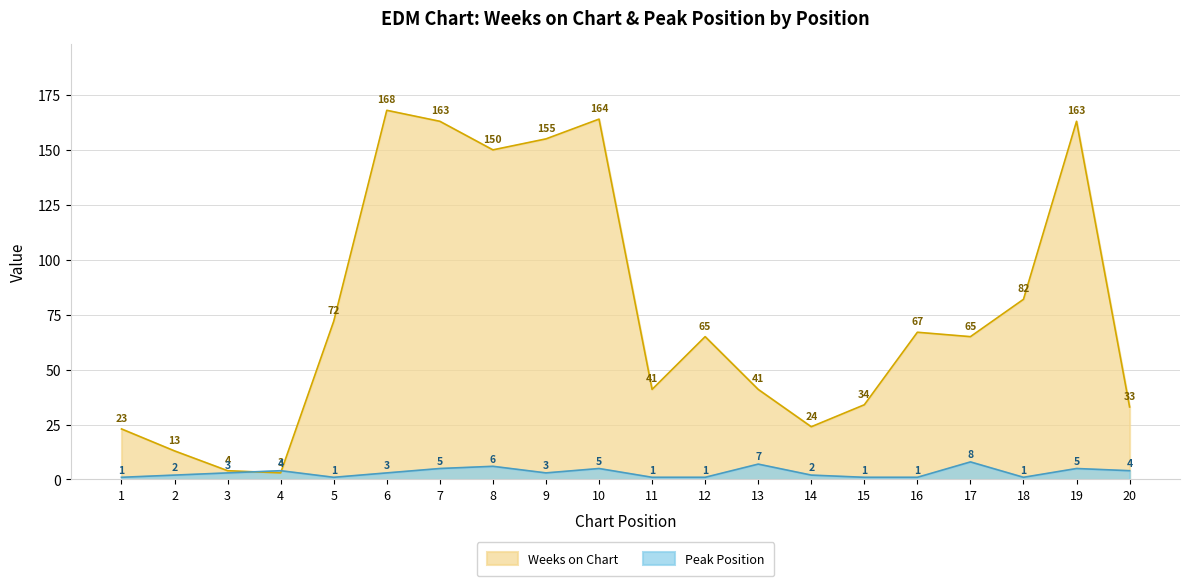

At which category is the sum across all series the highest?

6